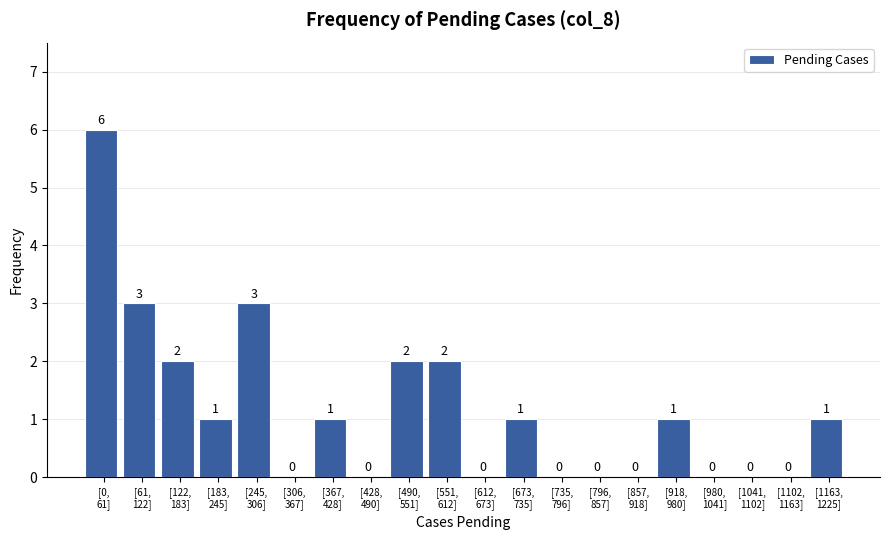

What is the sum of all values?

23